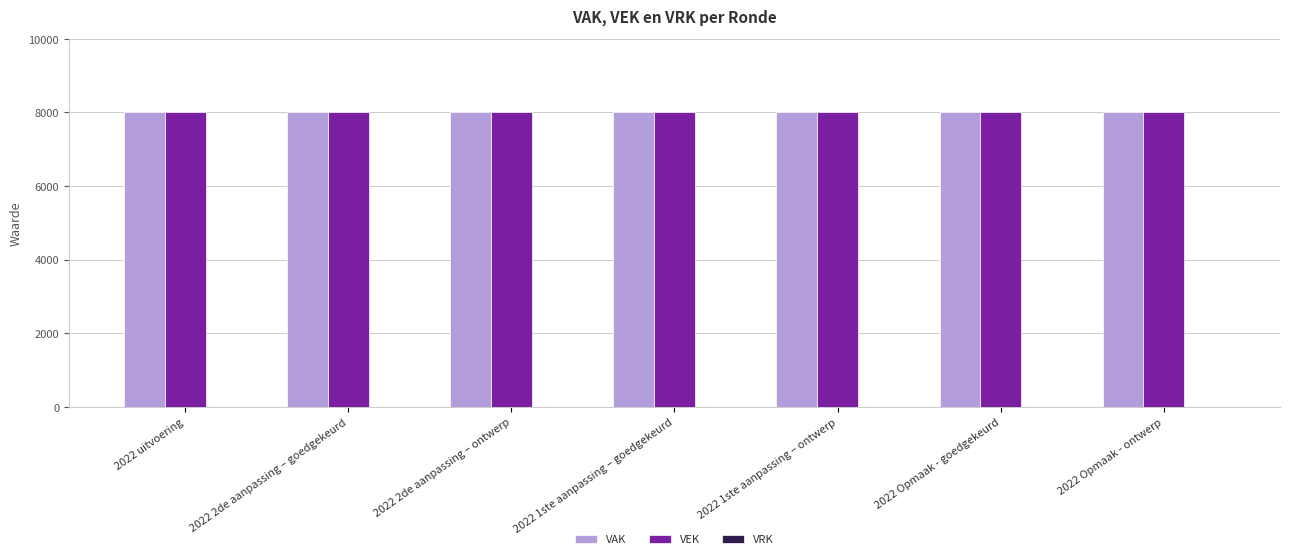

Rank the series at 2022 1ste aanpassing – ontwerp from highest to lowest value.

VAK, VEK, VRK